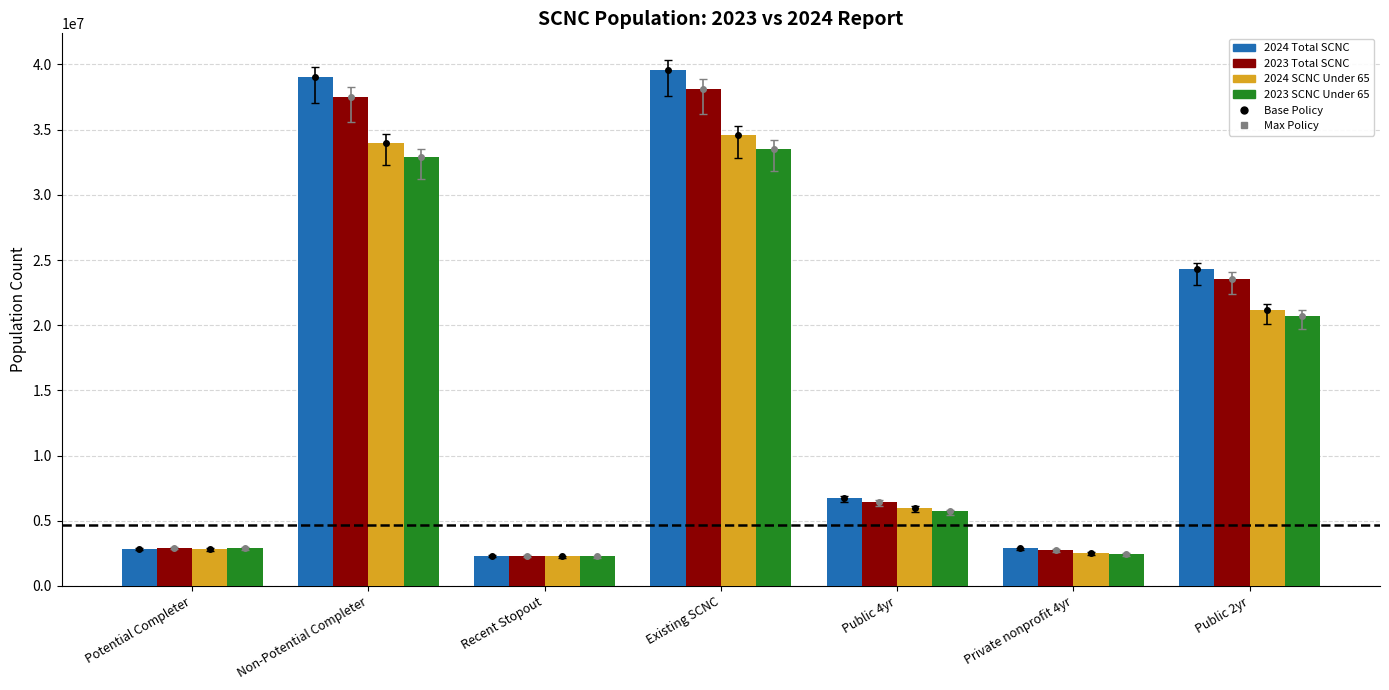

Is it true that 2024 SCNC Under 65 equals 21169384 at Public 2yr?

True